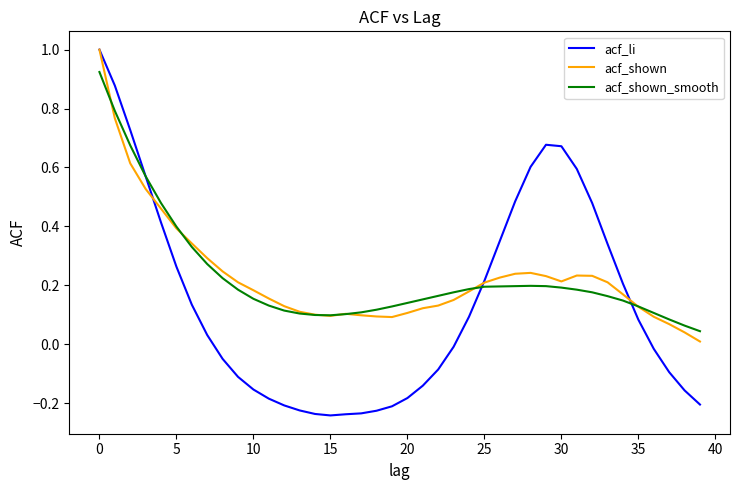

True or false: acf_li and acf_shown_smooth cross at least once.

True